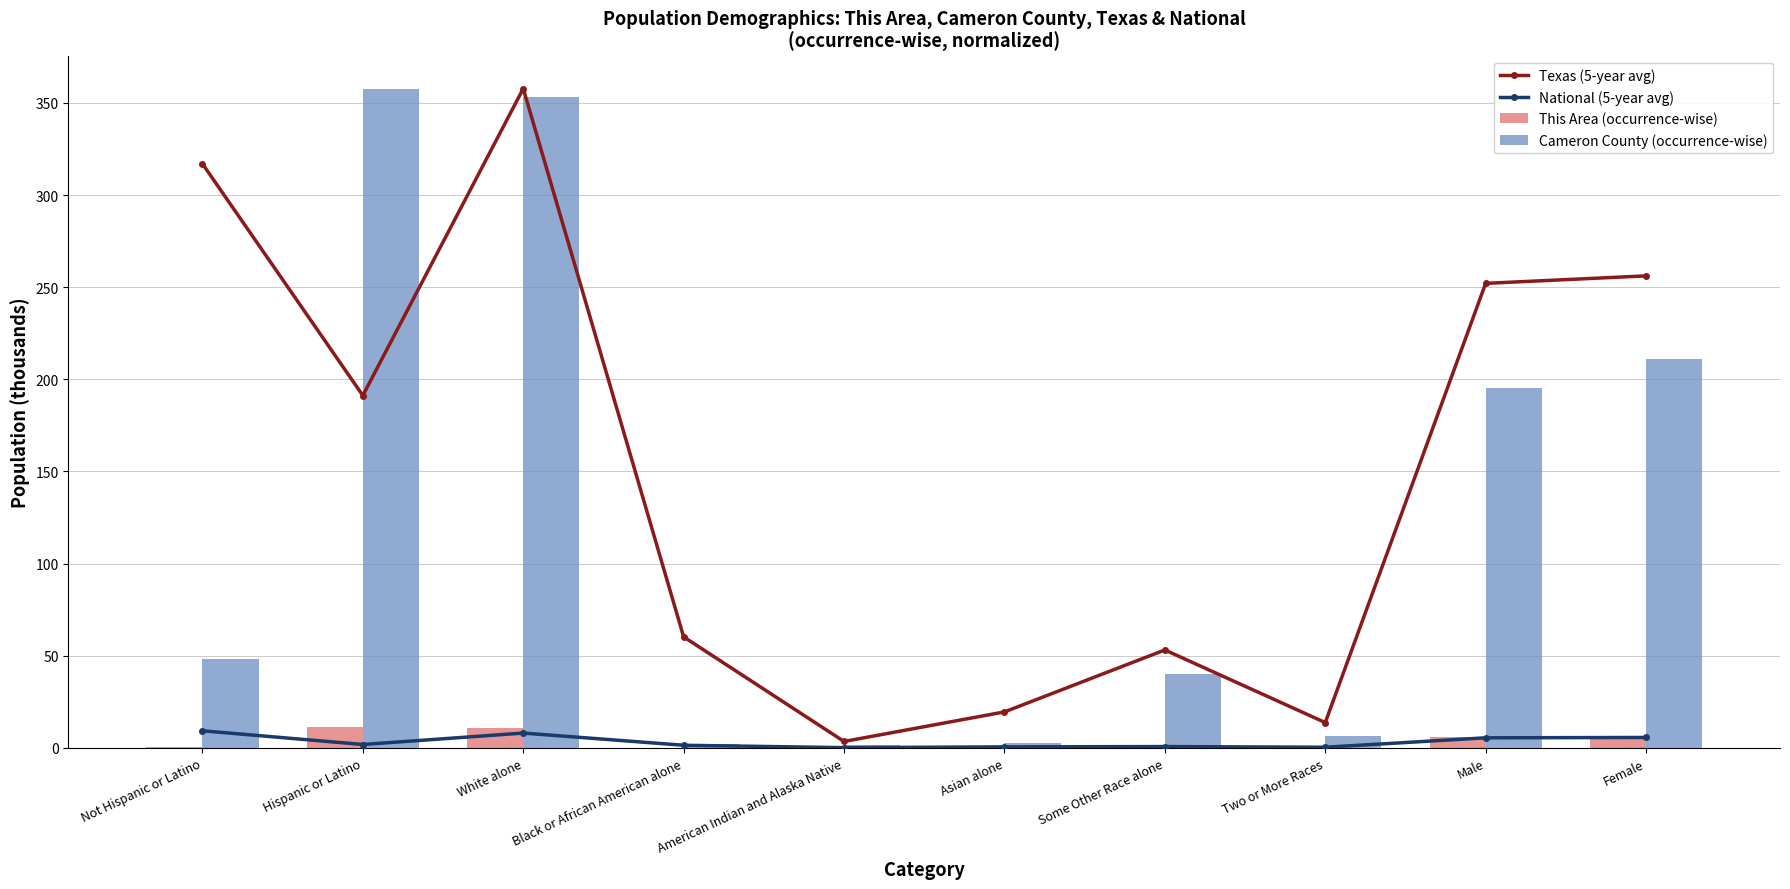

What is the spread (max minus min) of values at Female?

250.5